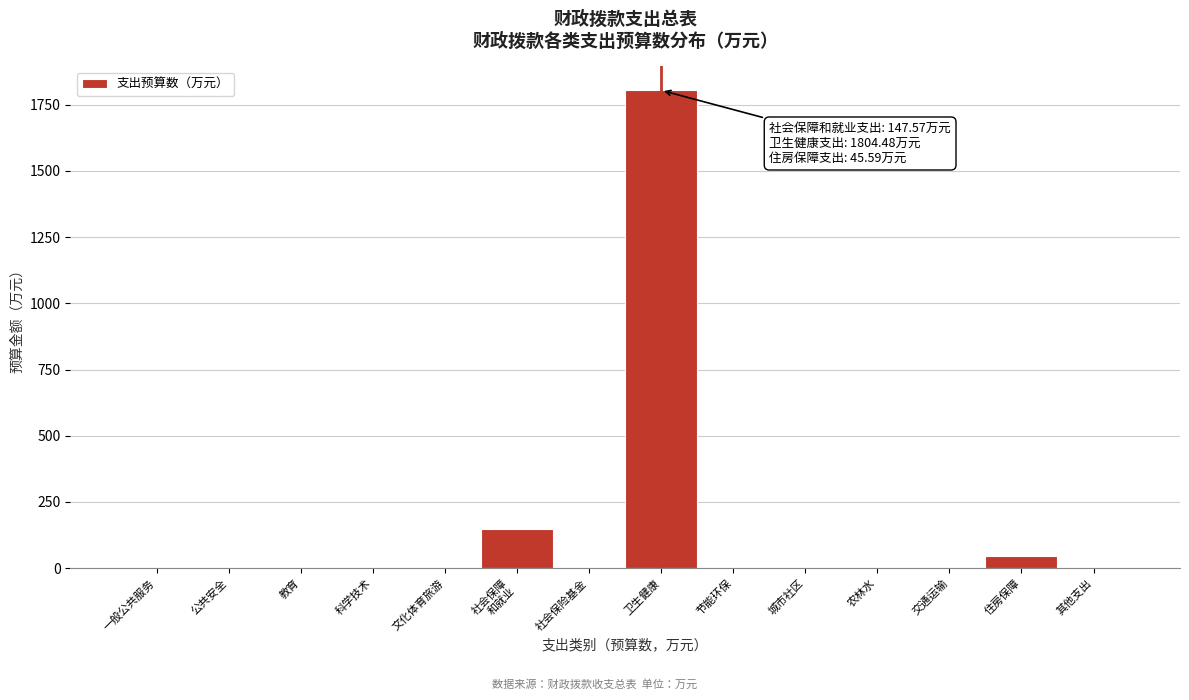

The value at 社会保险基金 is 712.2. True or false?

False